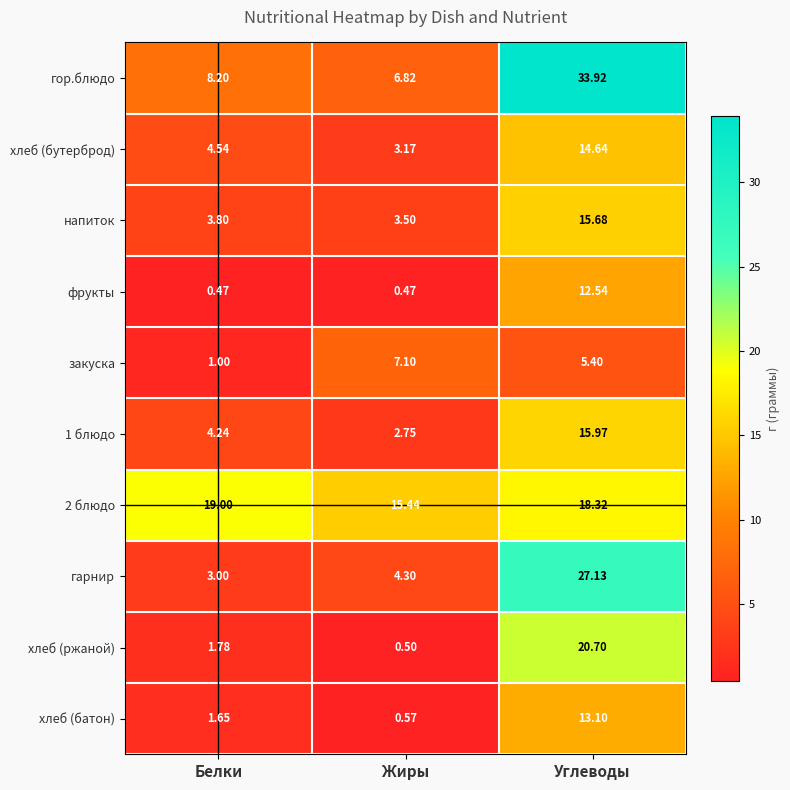

Count the number of data series in this chart.

10